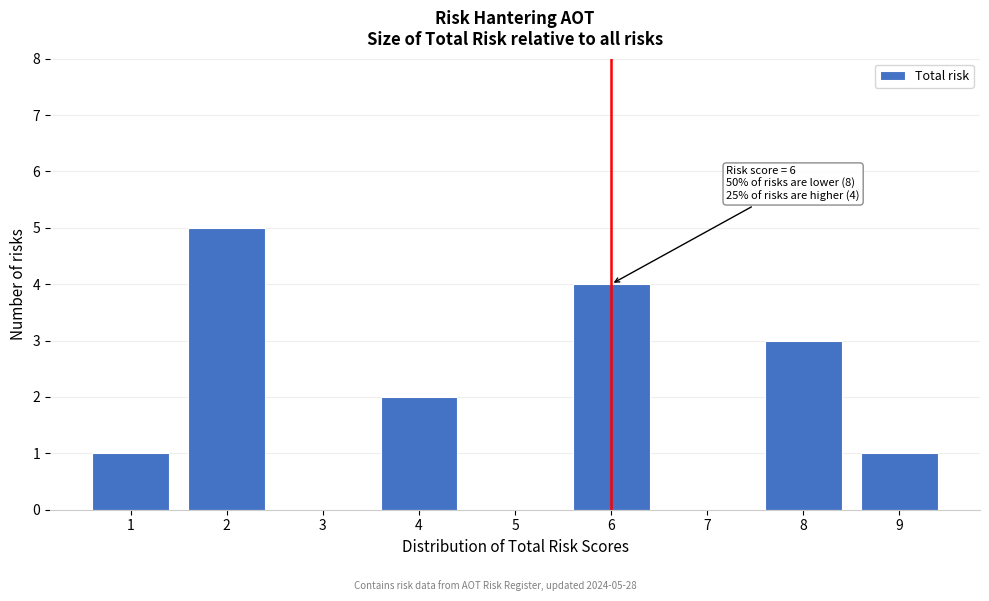

Reading left to right, extract all data points from this chart.

1=1	2=5	3=0	4=2	5=0	6=4	7=0	8=3	9=1